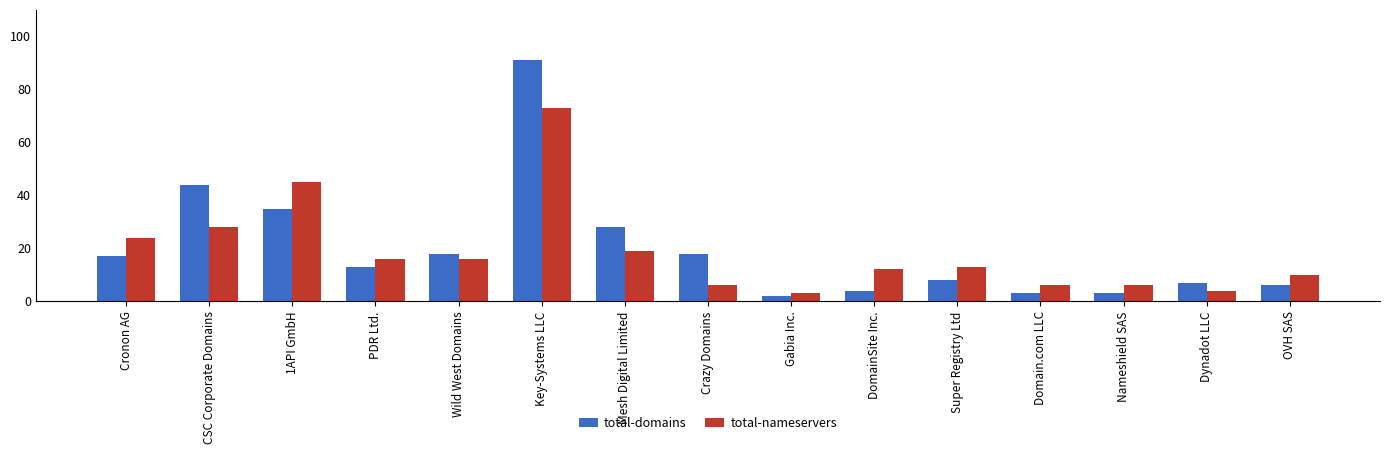

Which category has the lowest value across all series?

Gabia Inc.